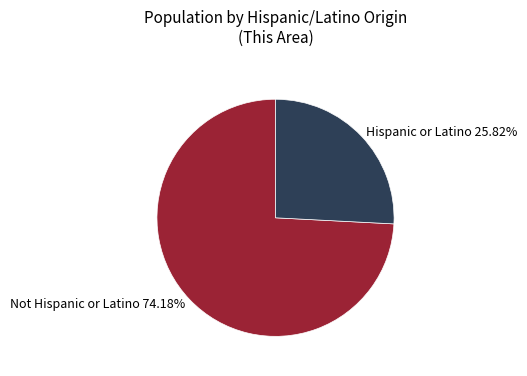

What is the majority slice?

Not Hispanic or Latino 74.18%